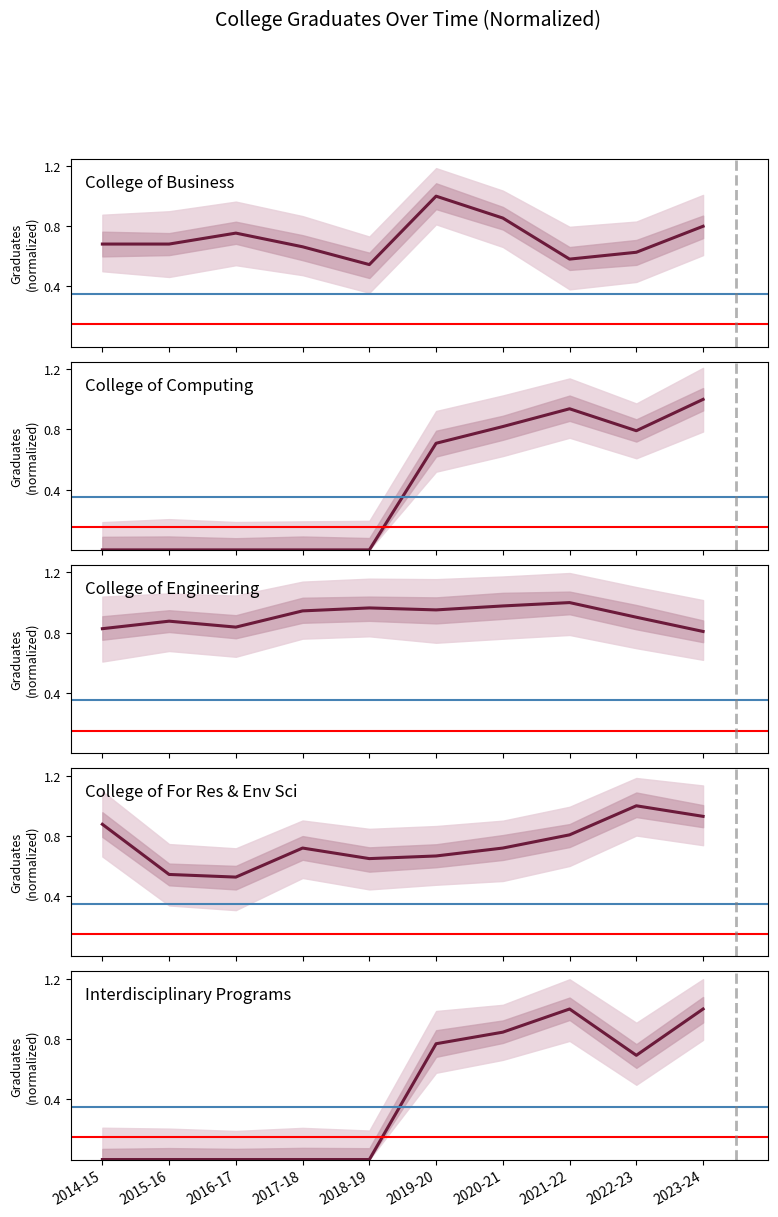

At which label is College of Engineering closest to 0?

2023-24